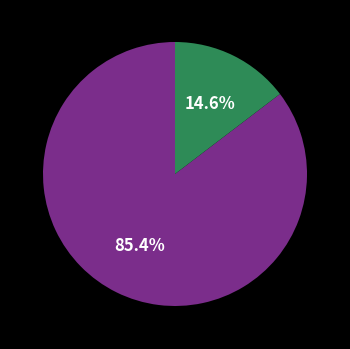

Is there any slice that represents more than half of the pie?

Yes